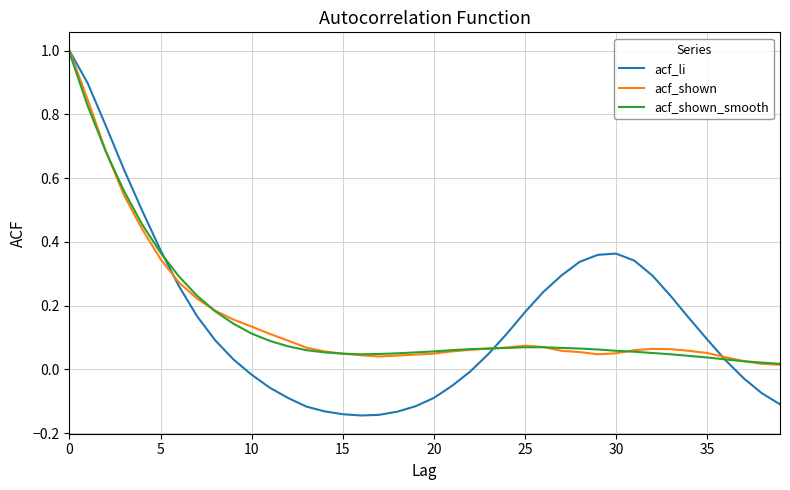

What is the highest value of the acf_shown_smooth series?

1.0